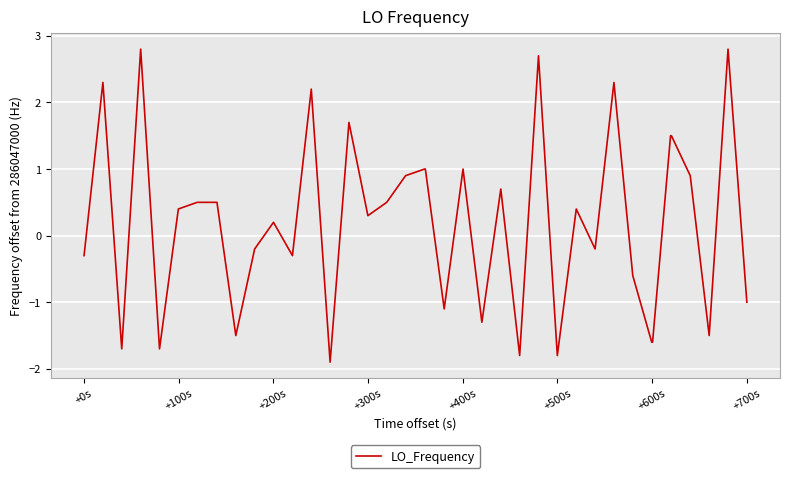

What is the minimum value shown in the chart?

-1.9